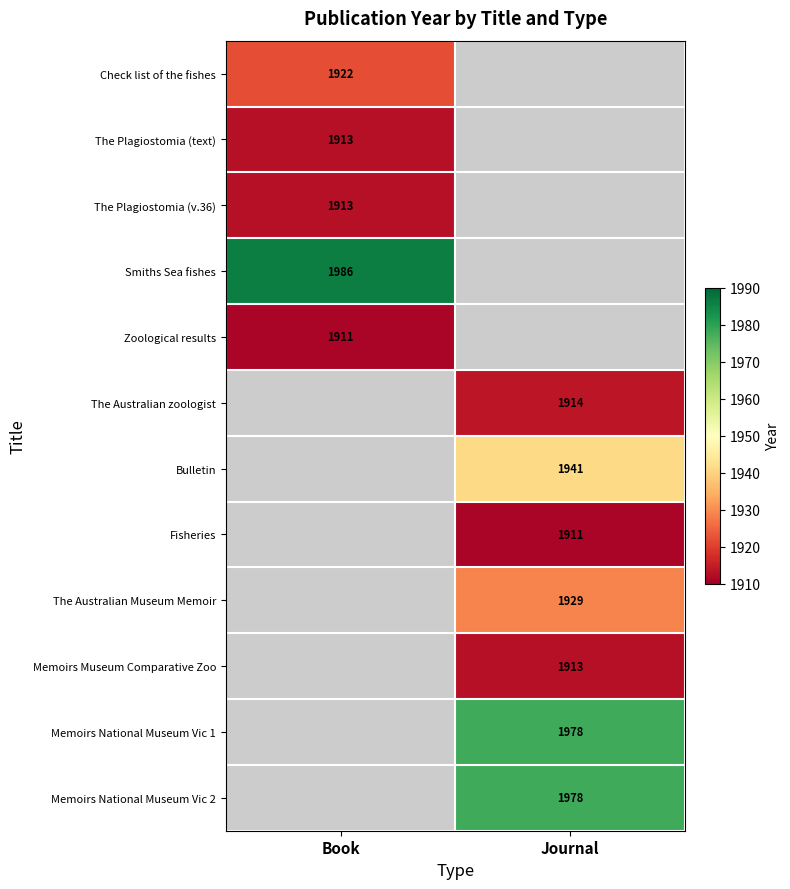

Count the number of data series in this chart.

12